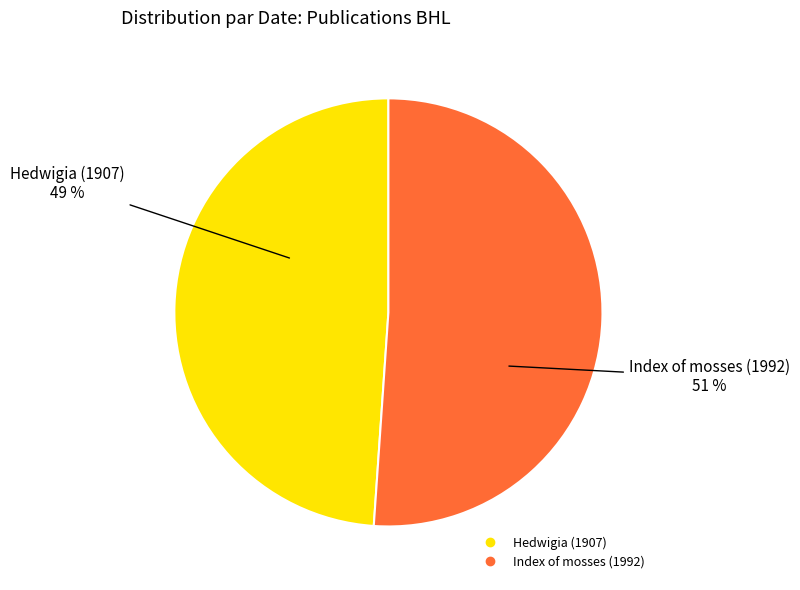

Which category has the biggest portion of the pie?

Index of mosses (1992)